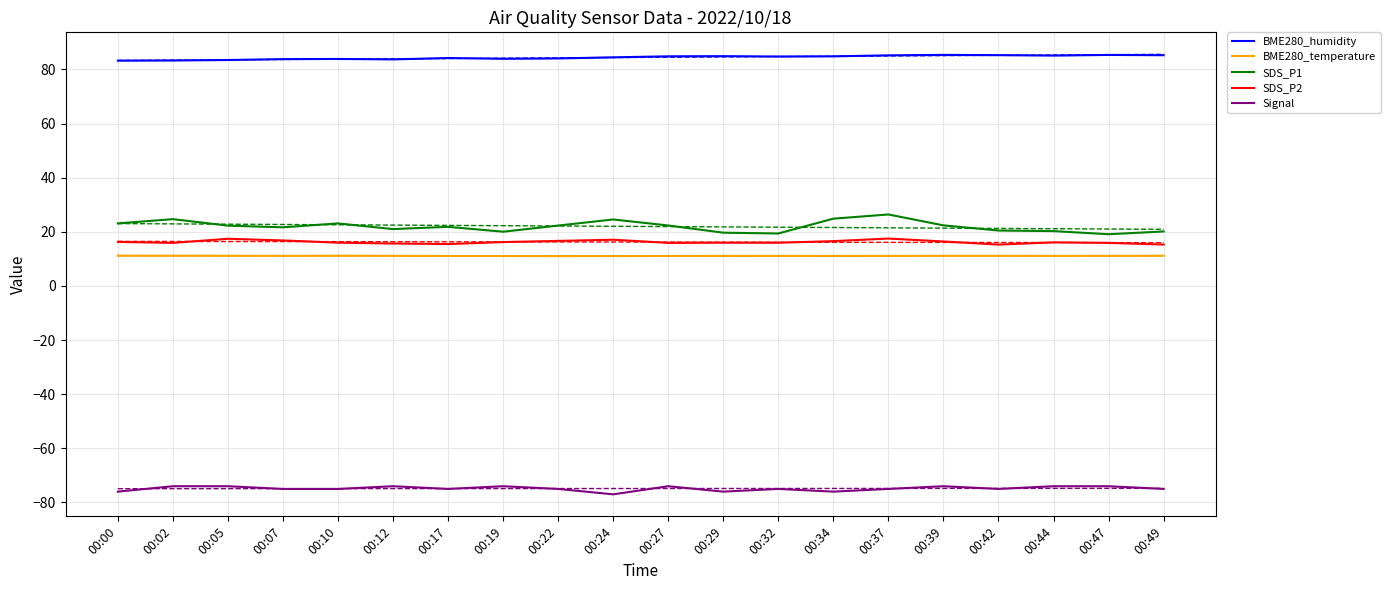

The BME280_temperature series shows 17.5 at 00:10. True or false?

False